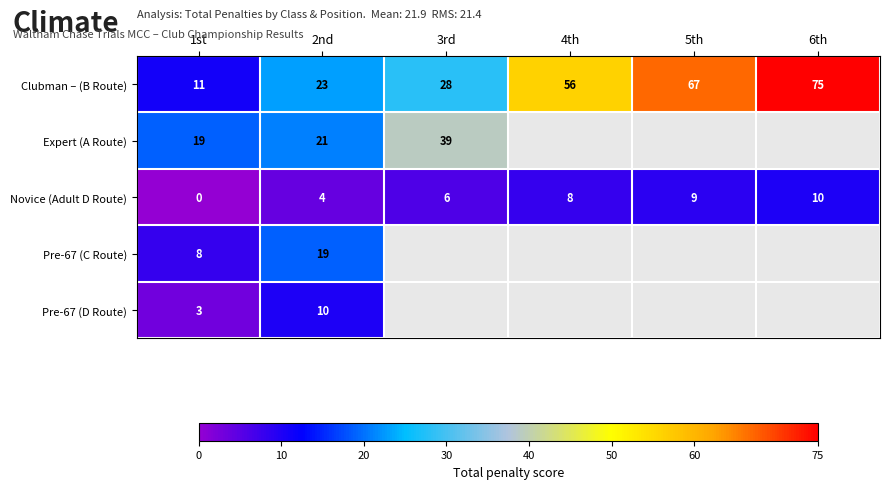

How many positive values does the Novice (Adult D Route) series have?

5